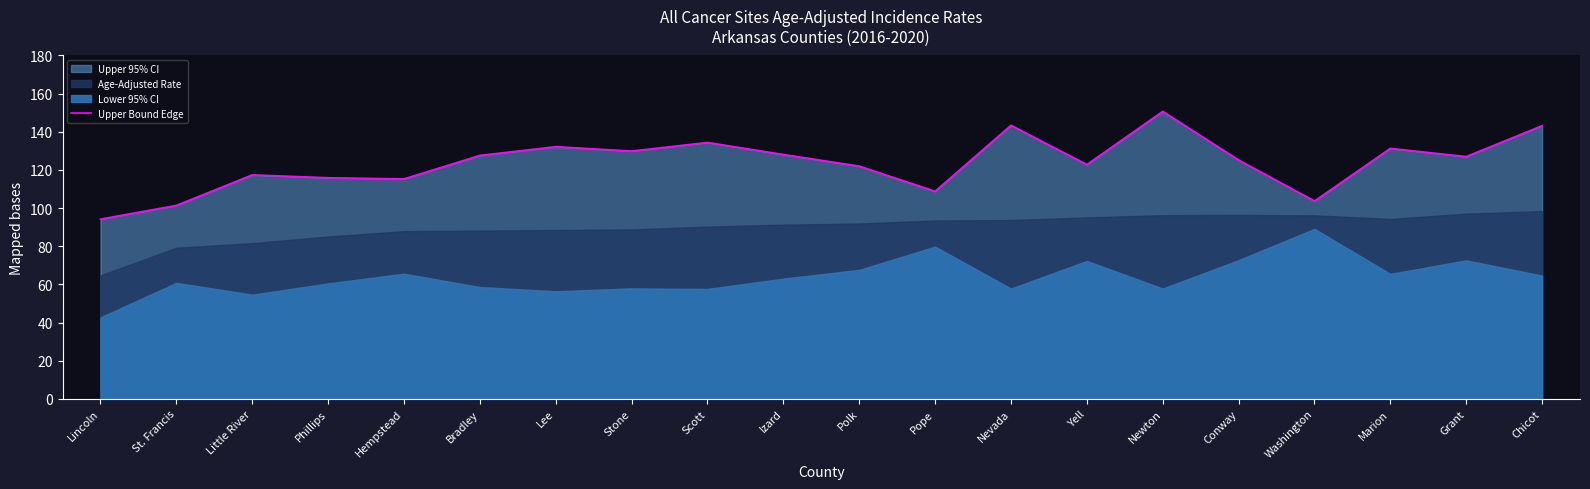

What value does the data have at Chicot?

143.2